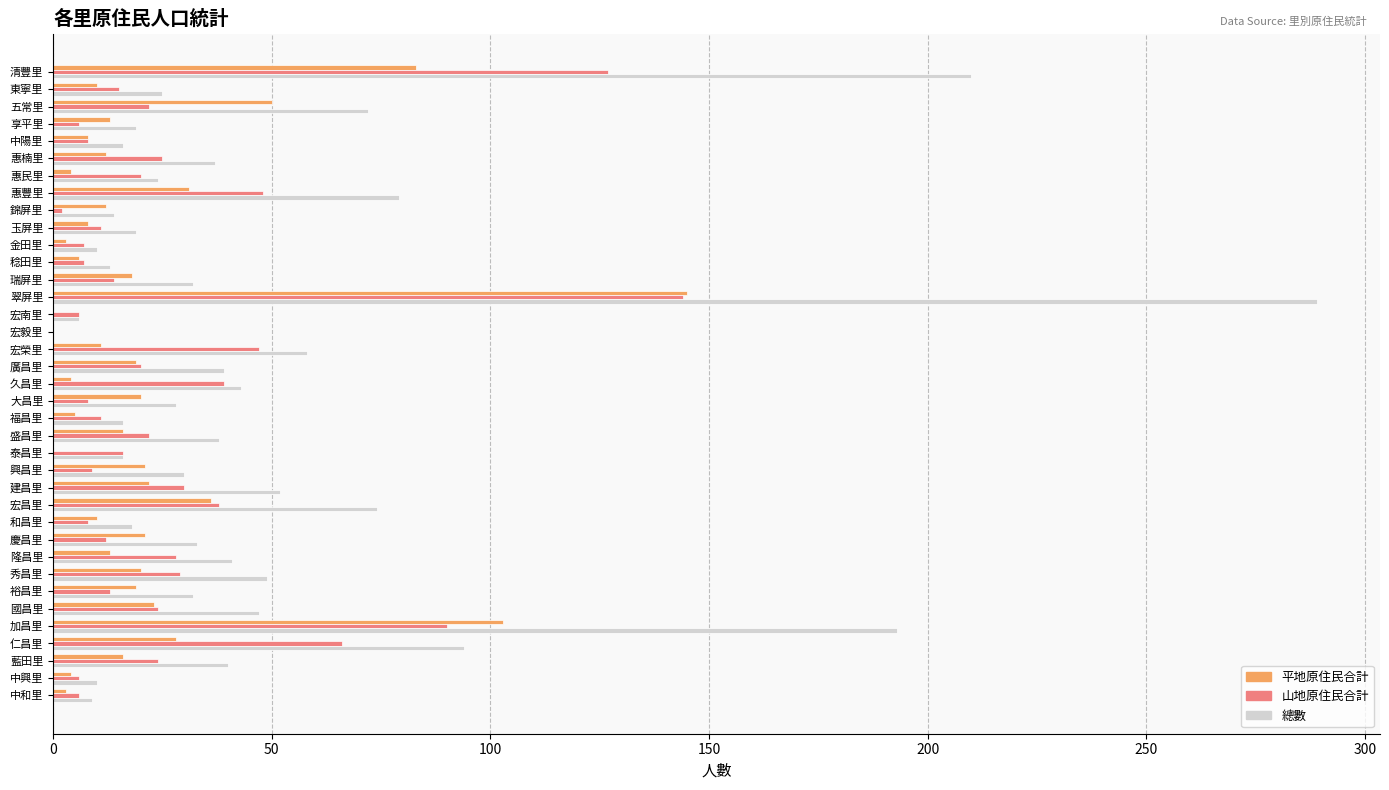

What is the sum of all 平地原住民合計 values?

817